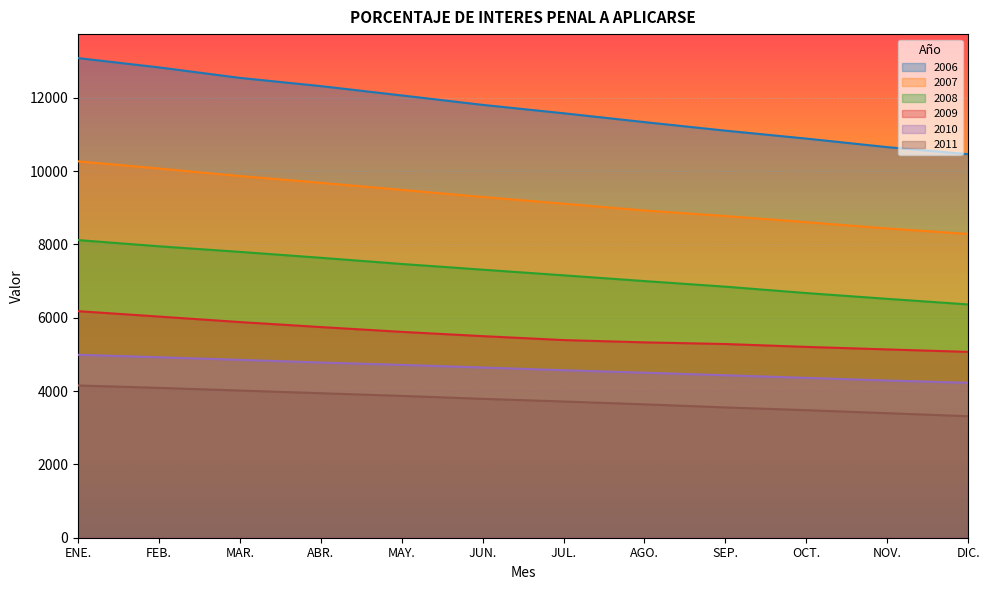

True or false: 2011 and 2007 cross at least once.

False